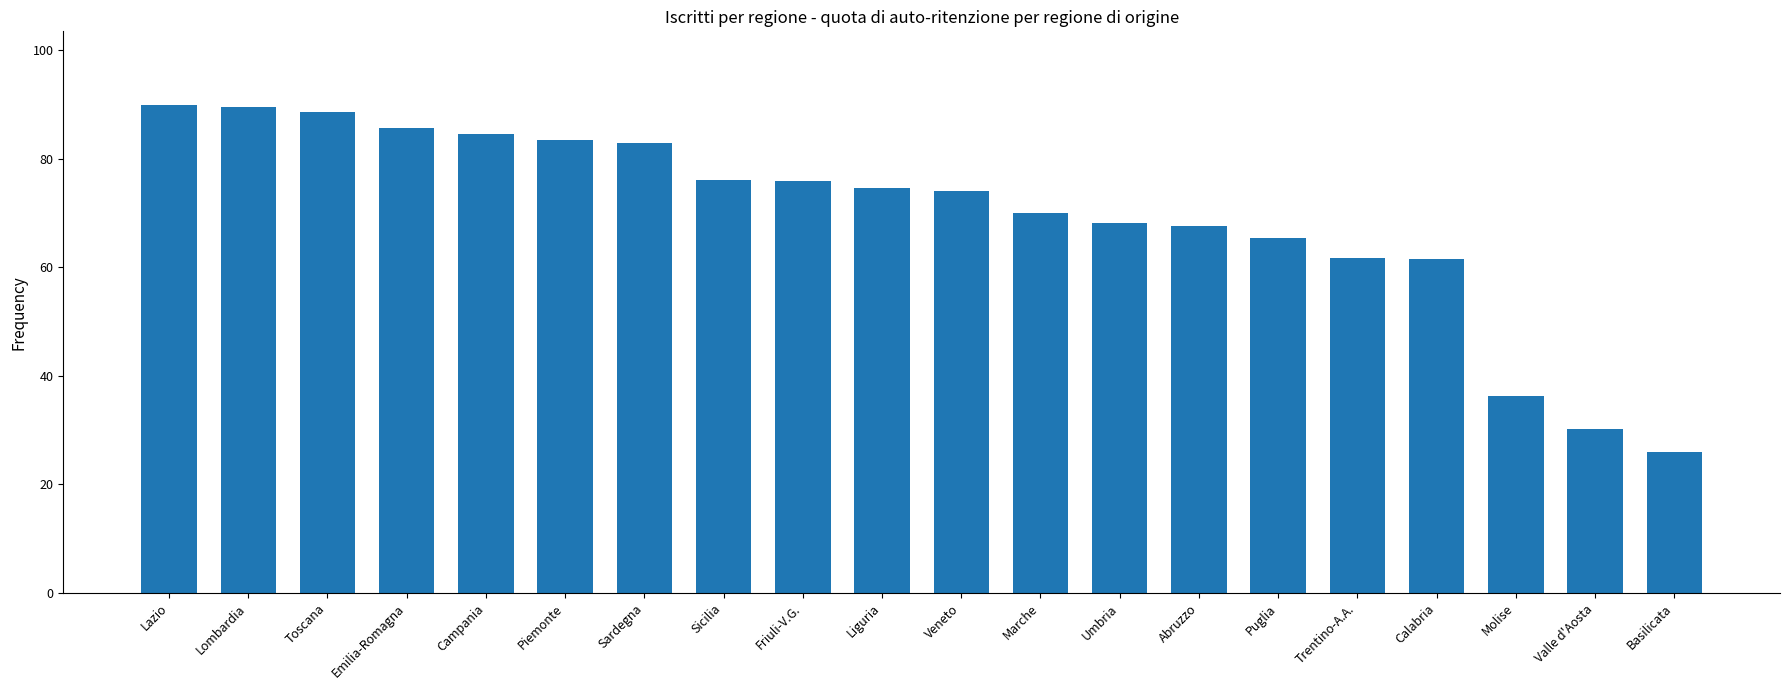

What is the smallest value displayed?

26.0